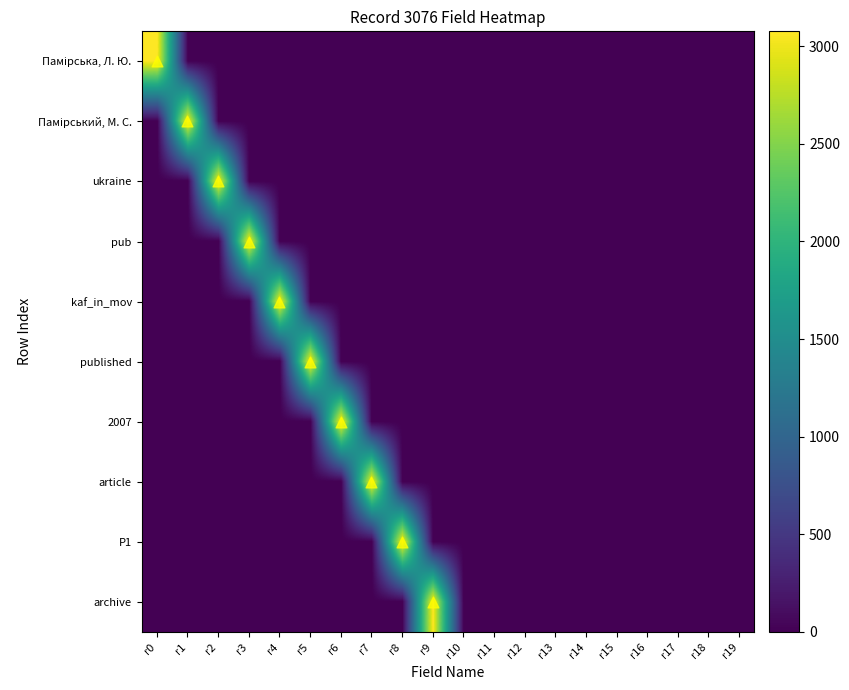

How many series are shown in this chart?

10